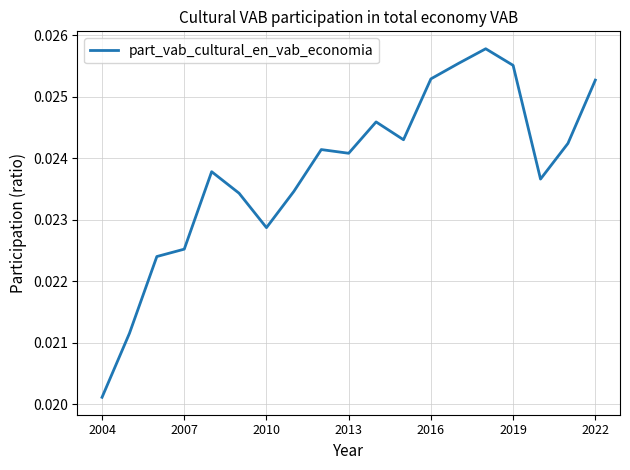

Which label corresponds to the smallest value in the chart?

2004